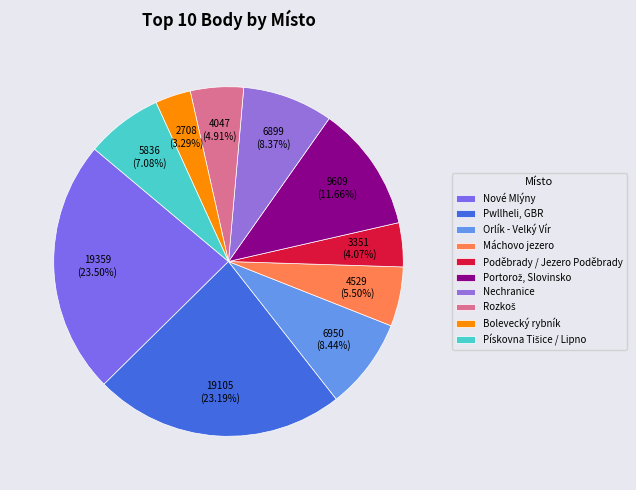

How many segments does this pie chart have?

10